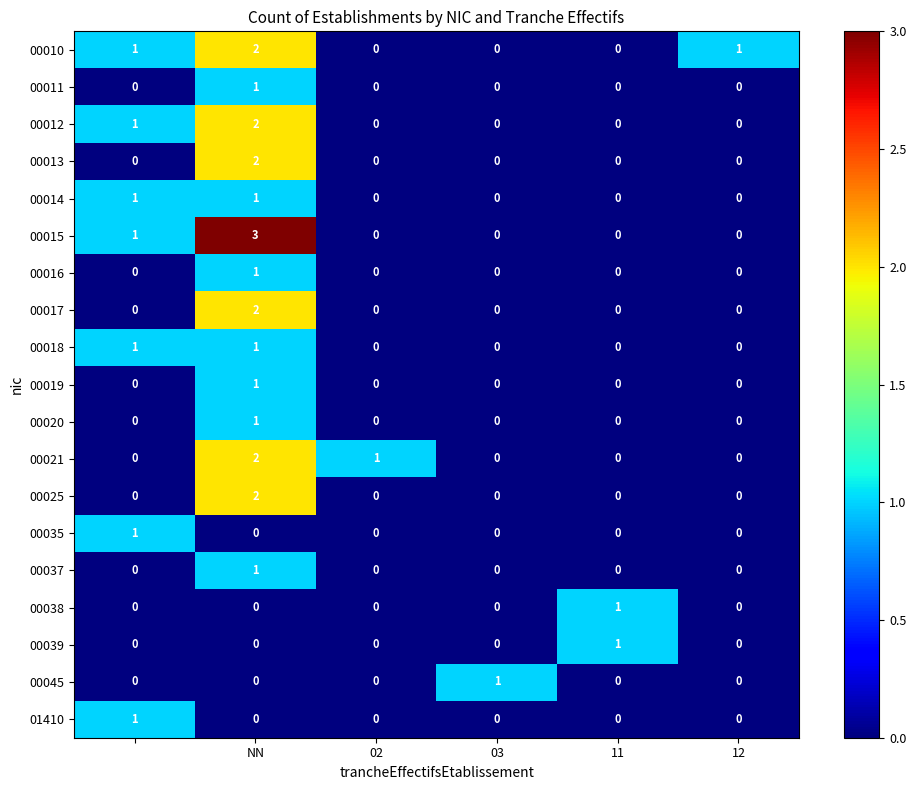

How many distinct data groups are displayed?

19